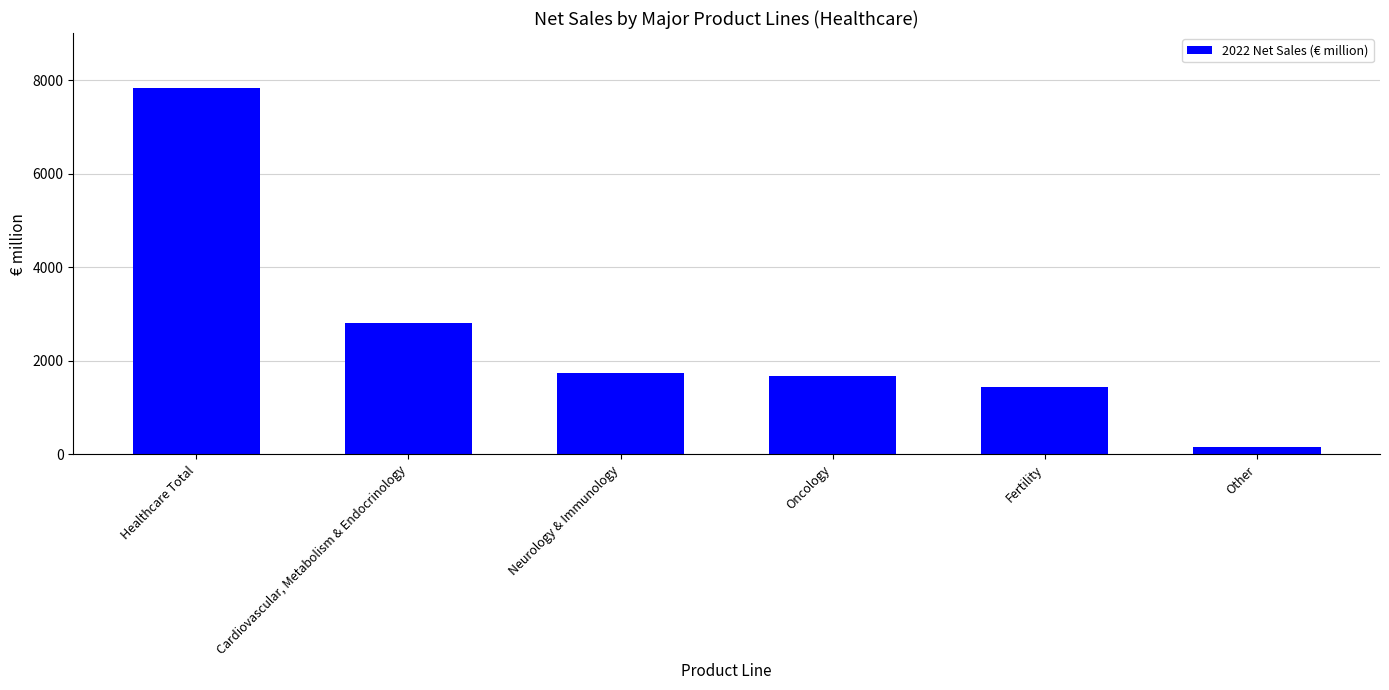

What is the change in value from Oncology to Other?

-1522